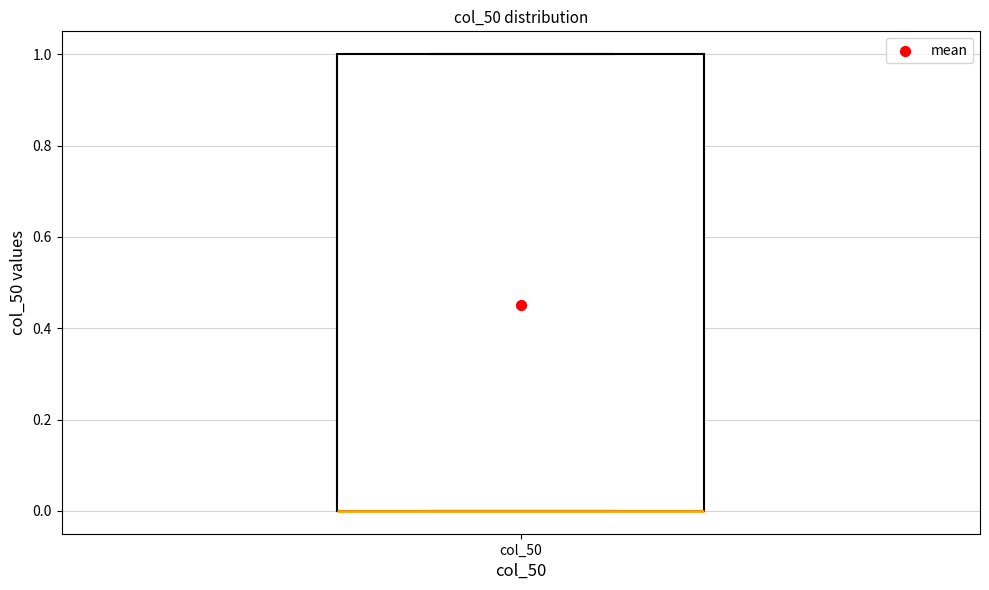

Transcribe this box plot: give where the median line is, the range the box spans, and where the two whiskers end, as read against the y-axis. The values are not printed on the chart, so give them approximately, as read against the axis.

median 0 (drawn on the box's lower edge), box 0 to 1, whiskers 0 to 1